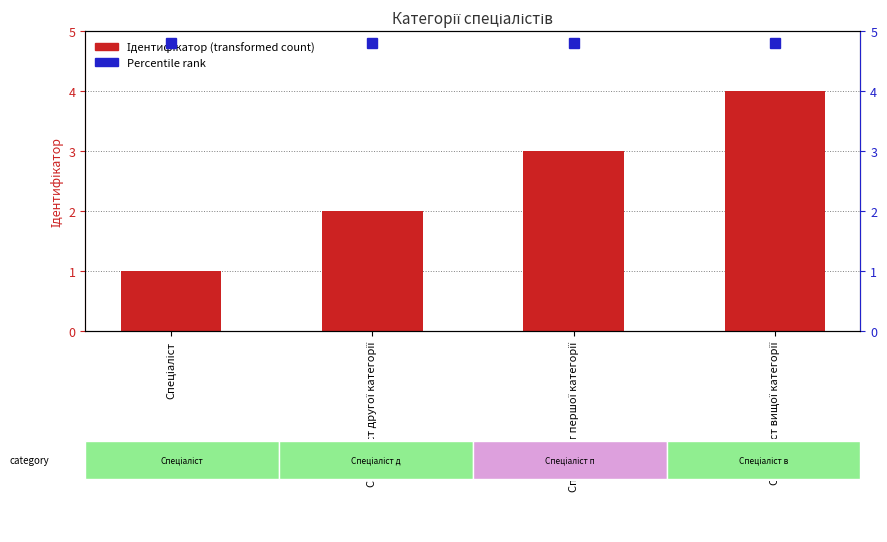

Is it true that the value at Спеціаліст першої категорії is 3?

True